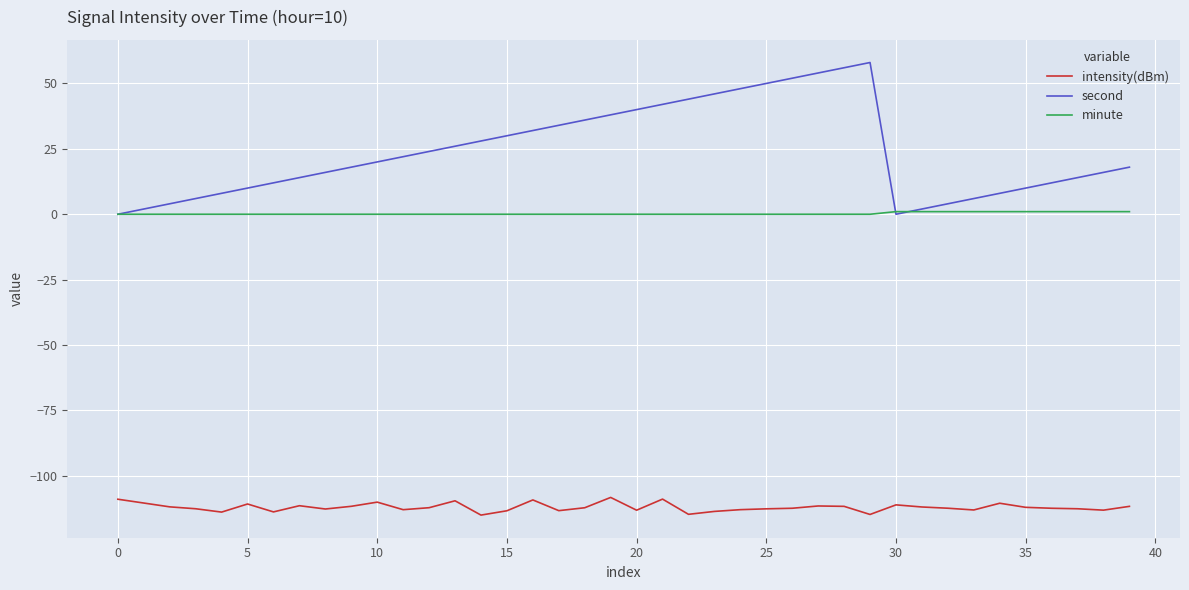

What is the highest value of the intensity(dBm) series?

-108.2